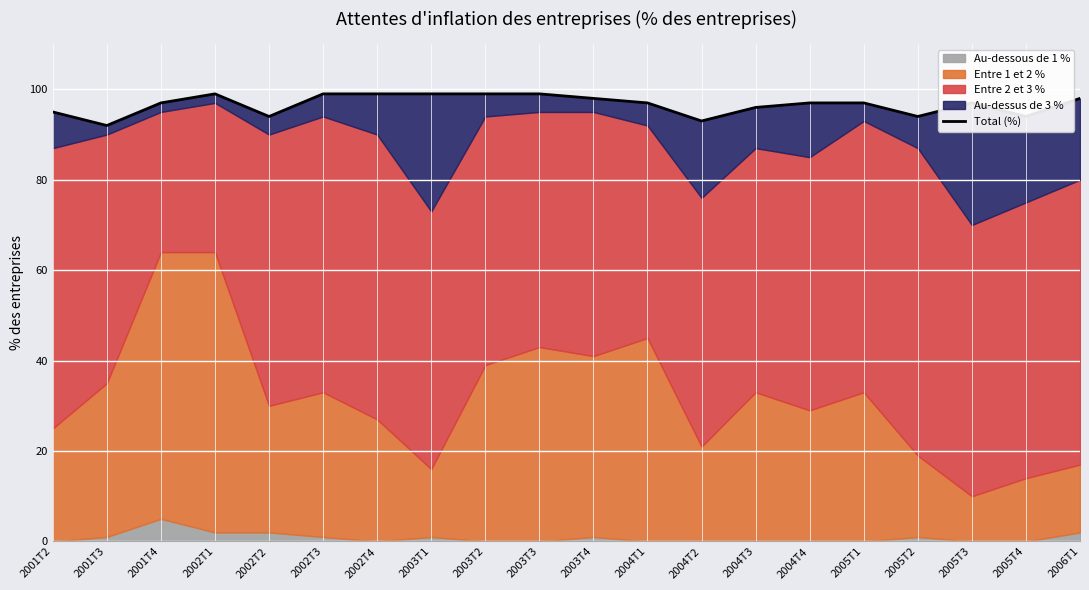

True or false: there are more than 2 points higher than both neighbors.

False